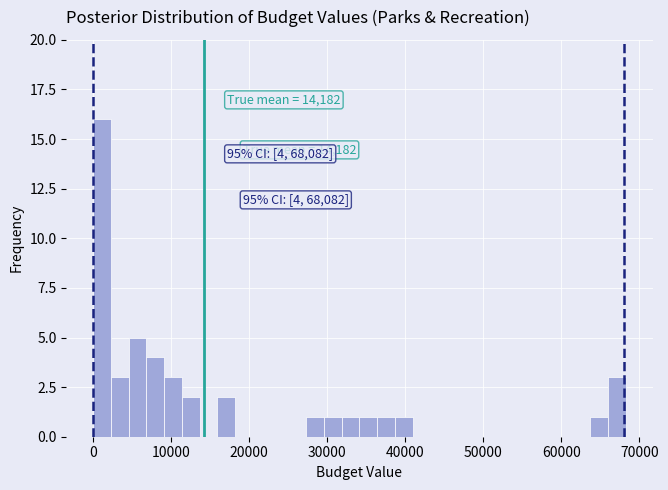

Around what value on the x-axis is the tallest bar? Give the approximate position of its centre, as read against the axis.

1000